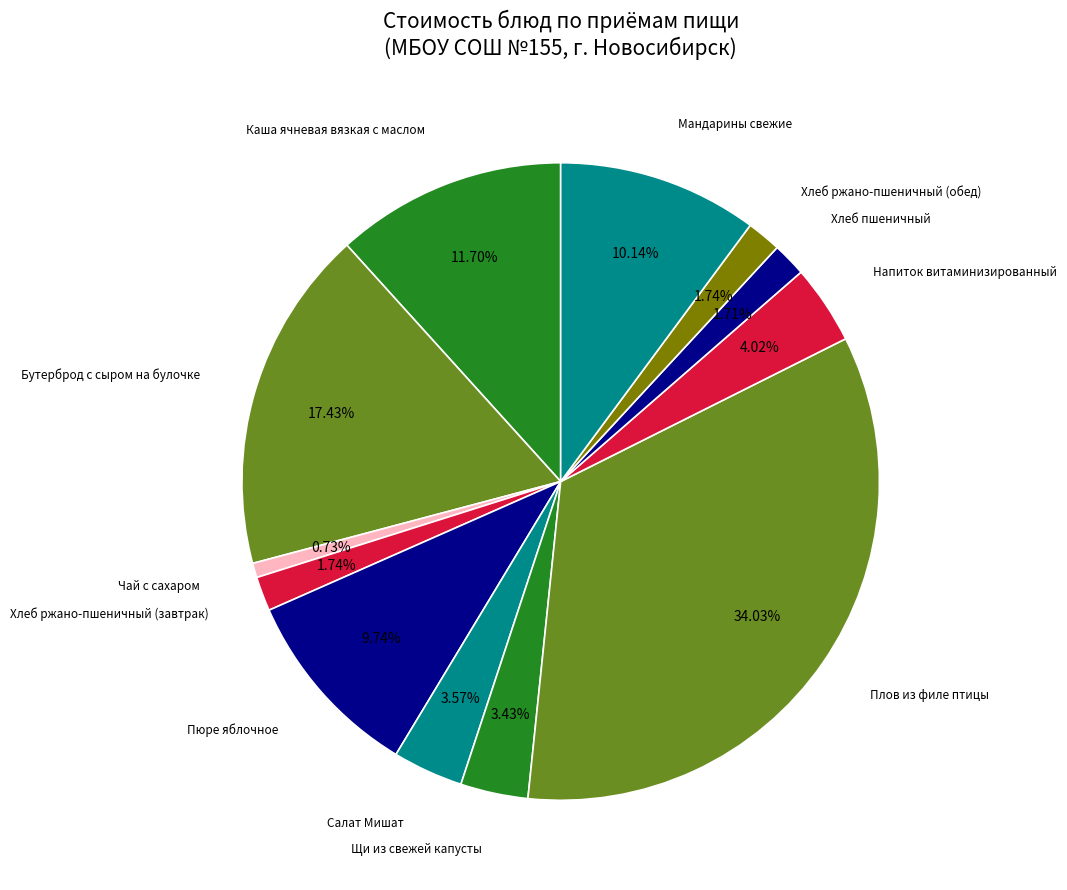

Which slice is the largest?

Плов из филе птицы